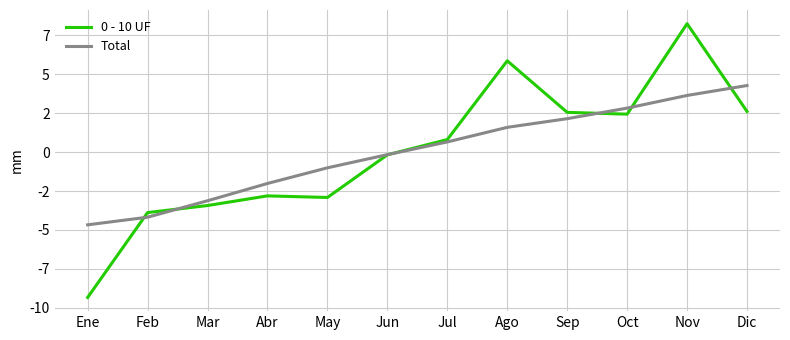

What is the difference between the highest and lowest values at Dic?

1.7